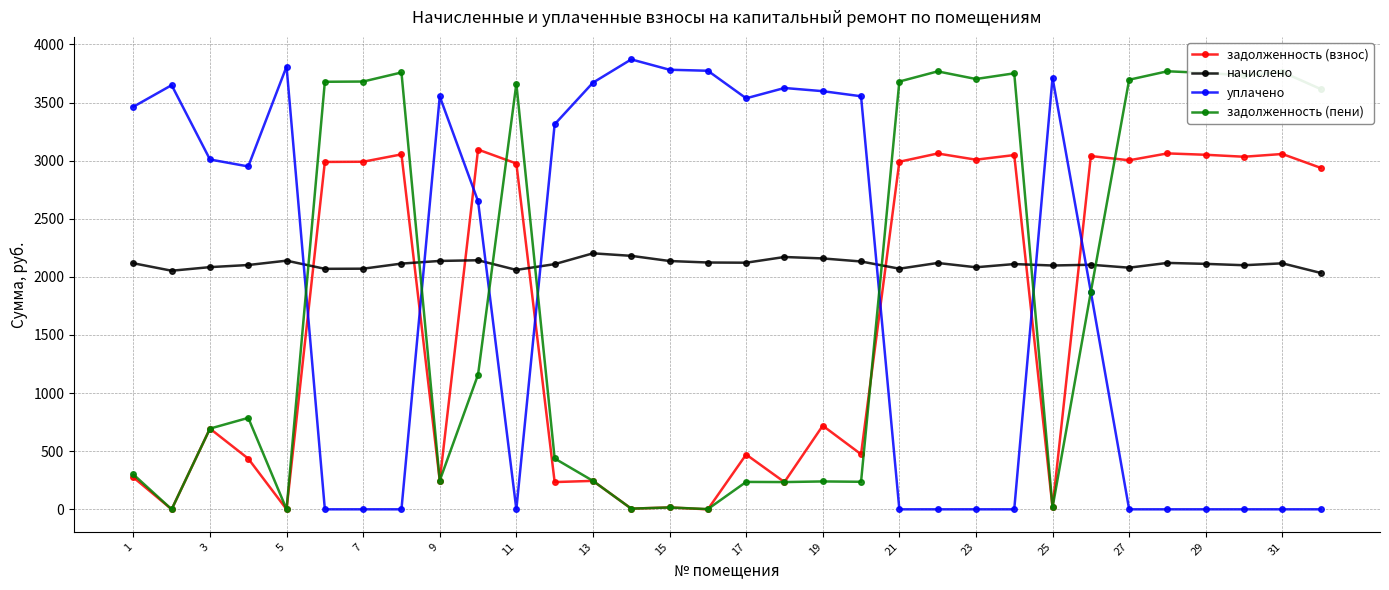

What is the greatest value displayed?

3871.2